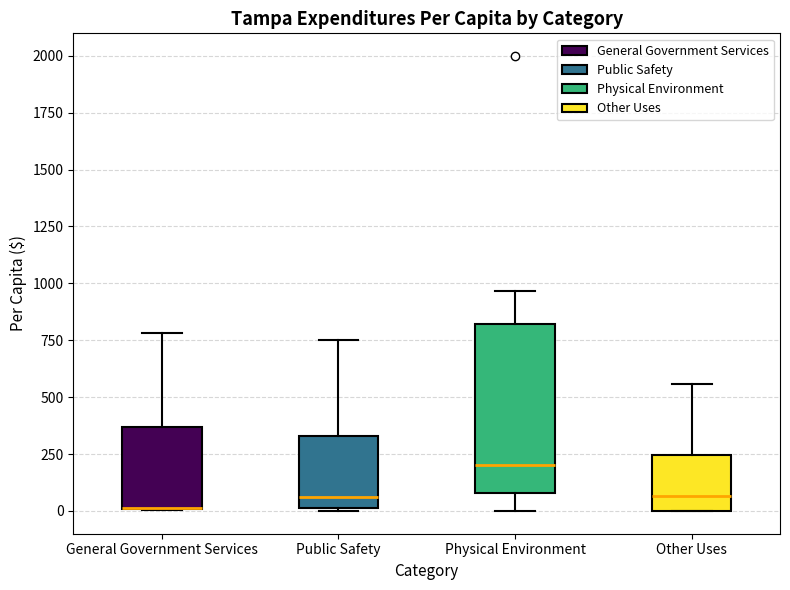

Reading left to right, read every box against the y-axis: the position of its median line, the range the box covers, and the ends of its whiskers. The values are not printed on the chart, so give them approximately, as read against the axis.

General Government Services: median 0 (drawn on the box's lower edge), box 0 to 350, whiskers 0 to 800
Public Safety: median 50, box 0 to 350, whiskers 0 to 750
Physical Environment: median 200, box 100 to 800, whiskers 0 to 950
Other Uses: median 50, box 0 to 250, whiskers 0 to 550